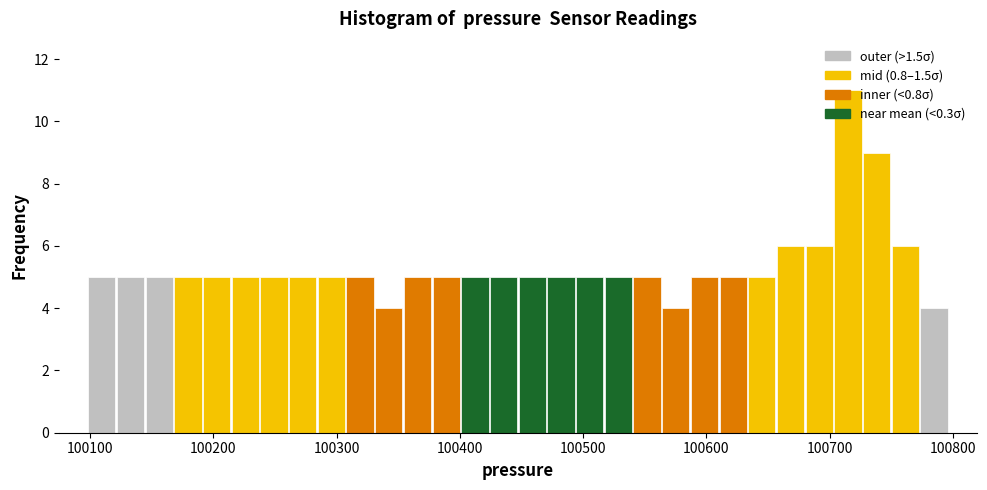

Read against the x-axis, roughly where is the centre of the tallest bar?

100710